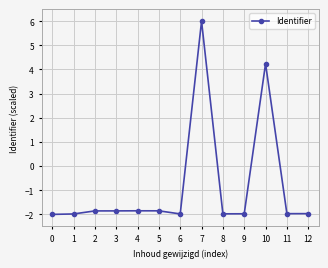

What is the difference between the values at 10 and 0?

6.2